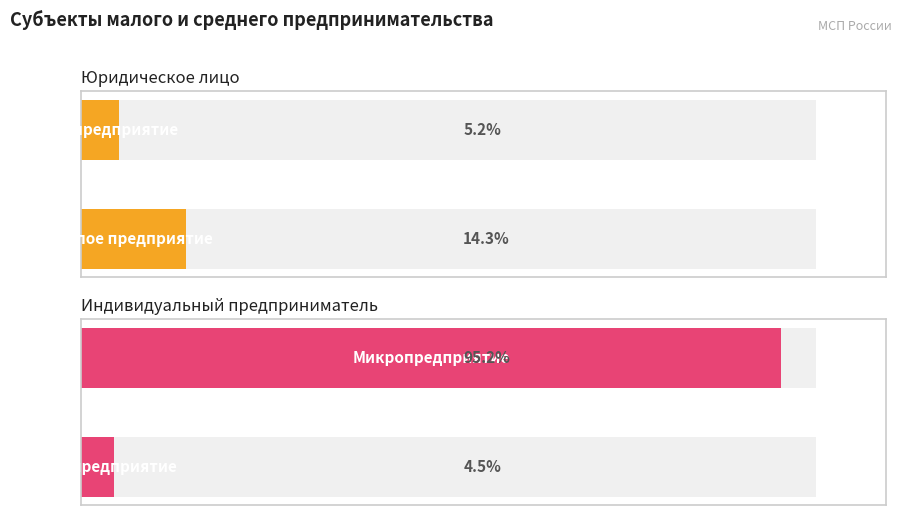

What are all the series names shown in the legend?

Юридическое лицо, Индивидуальный предприниматель